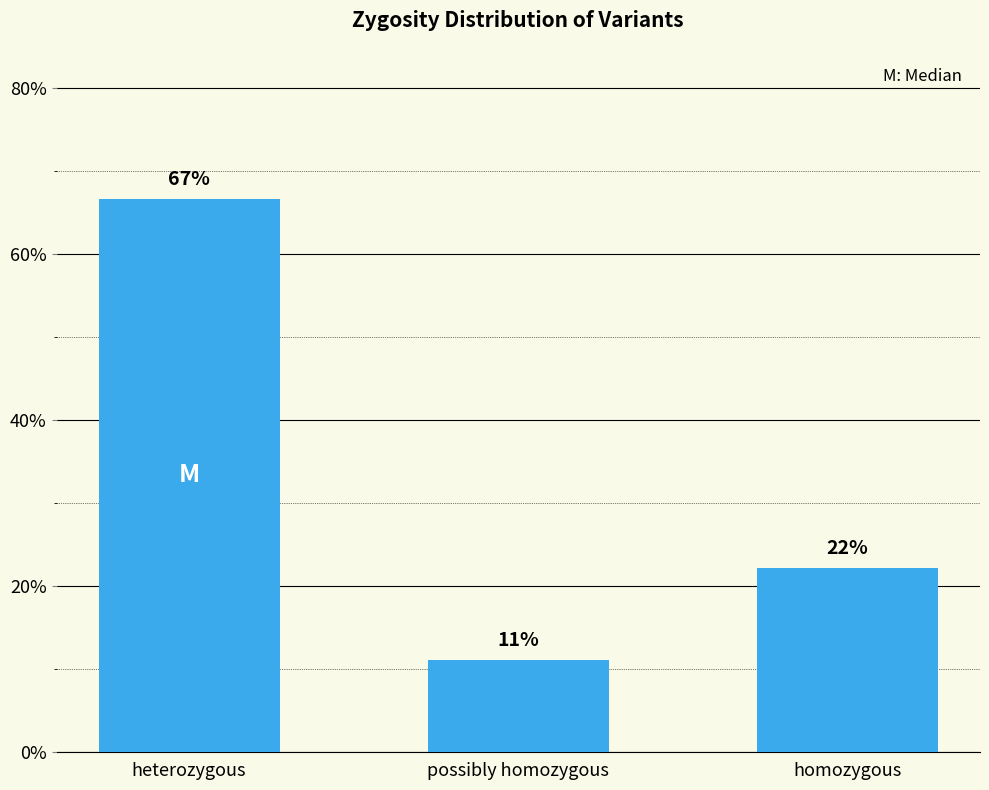

What is the greatest value displayed?

66.7